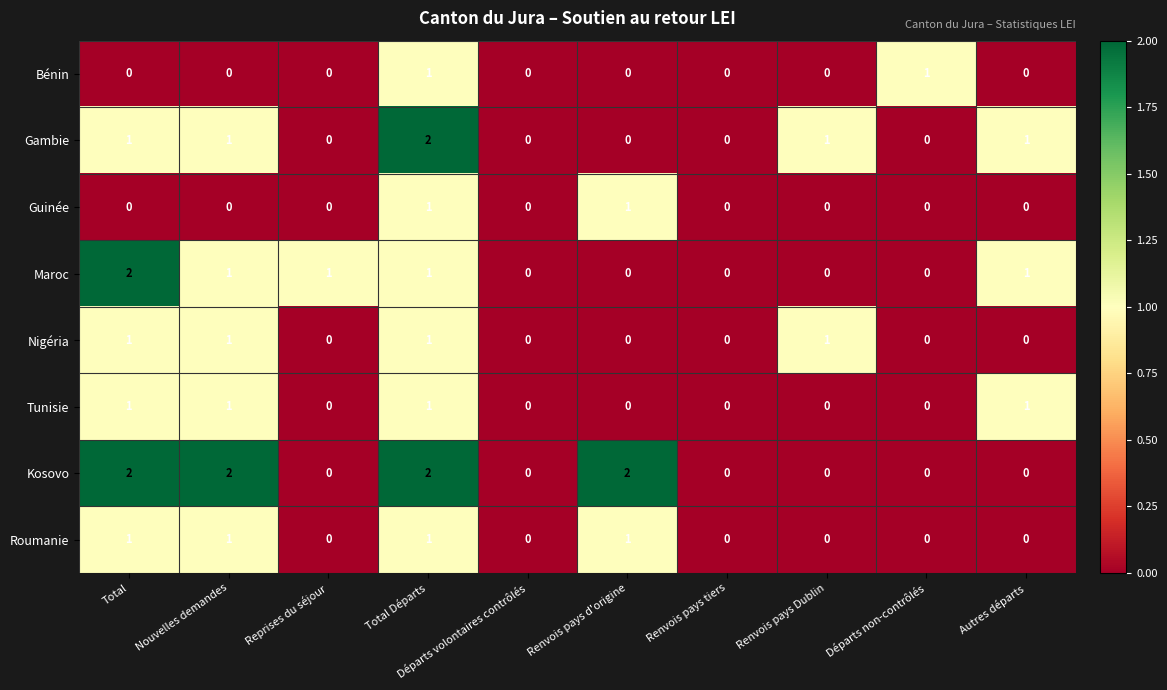

Count the number of categories in the chart.

10